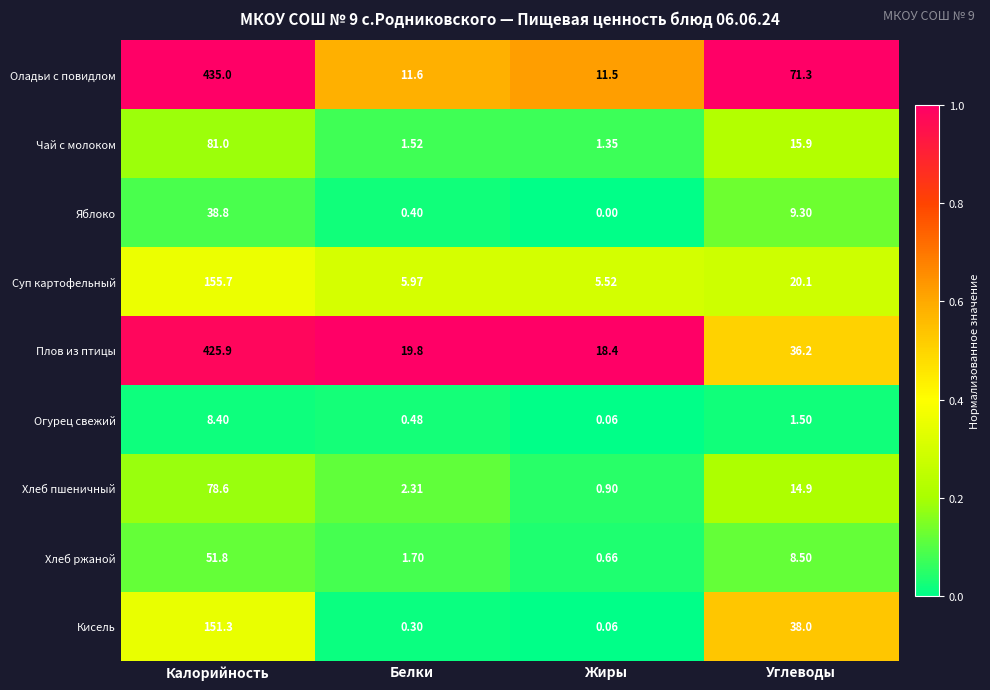

Which category has the lowest value in the Огурец свежий series?

Жиры